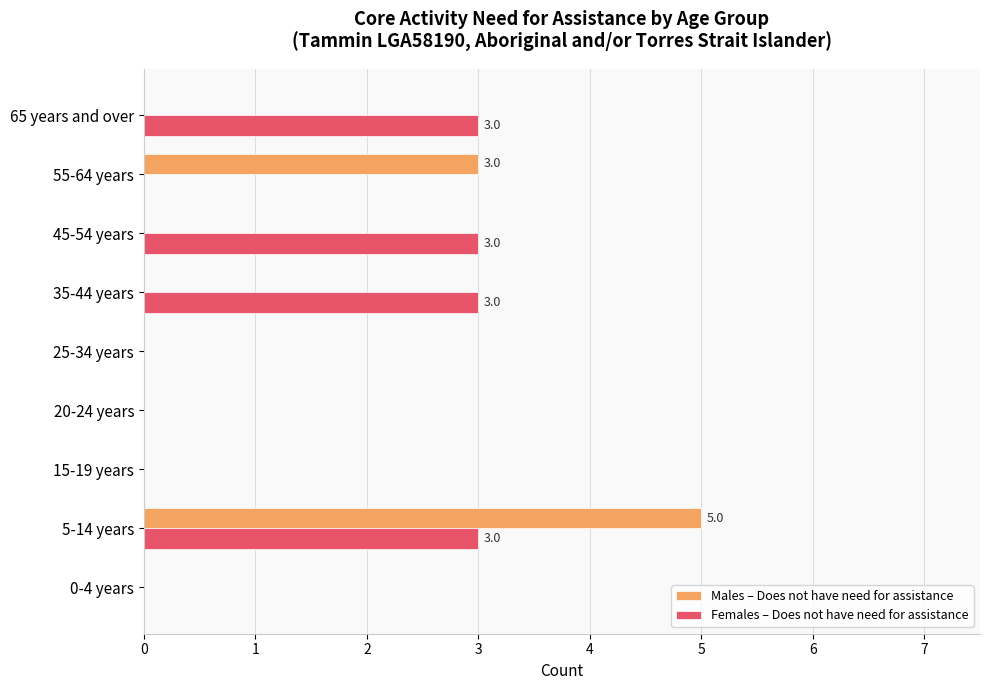

The value of Males – Does not have need for assistance at 45-54 years is 3. True or false?

False